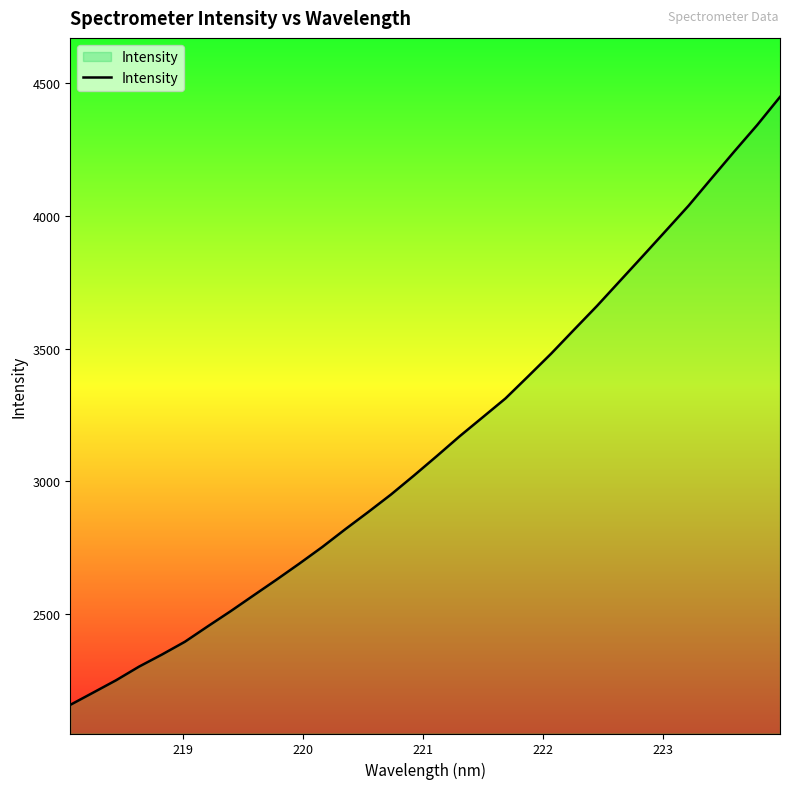

What is the difference between the maximum and minimum values?

2290.5